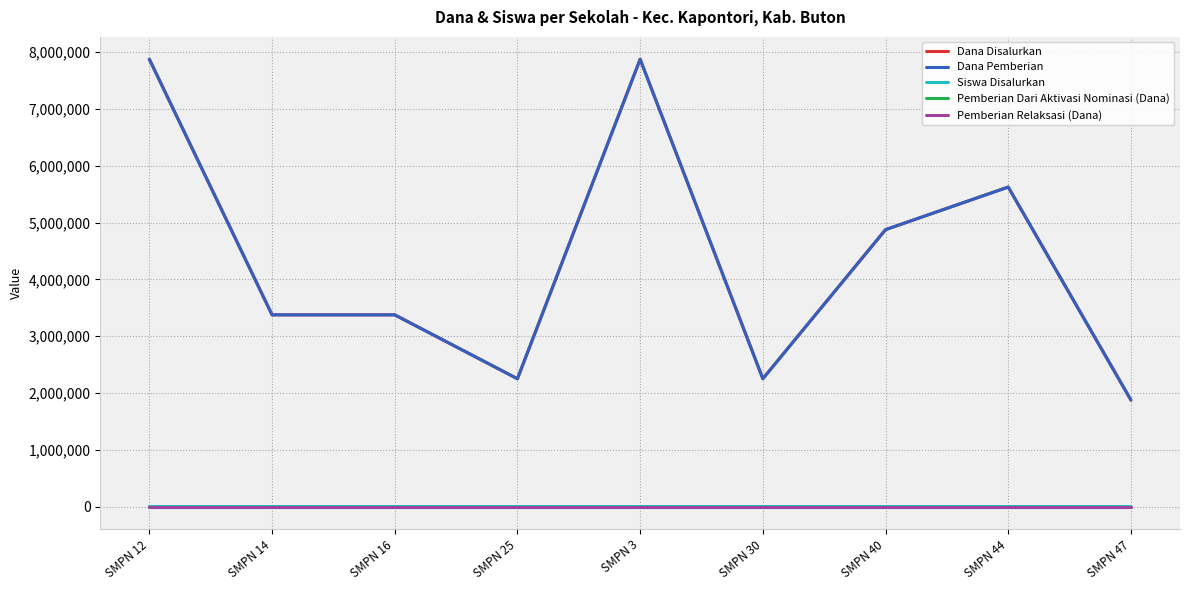

What is the average value of the Siswa Disalurkan series?

12